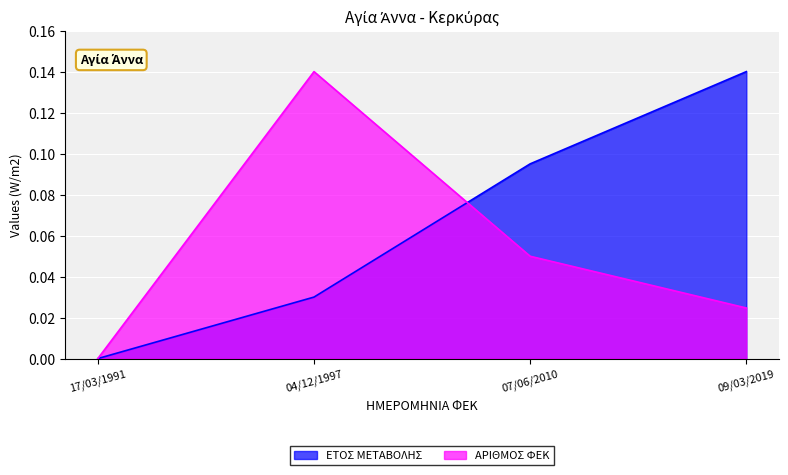

What is the label of the 4th point from the right?

17/03/1991